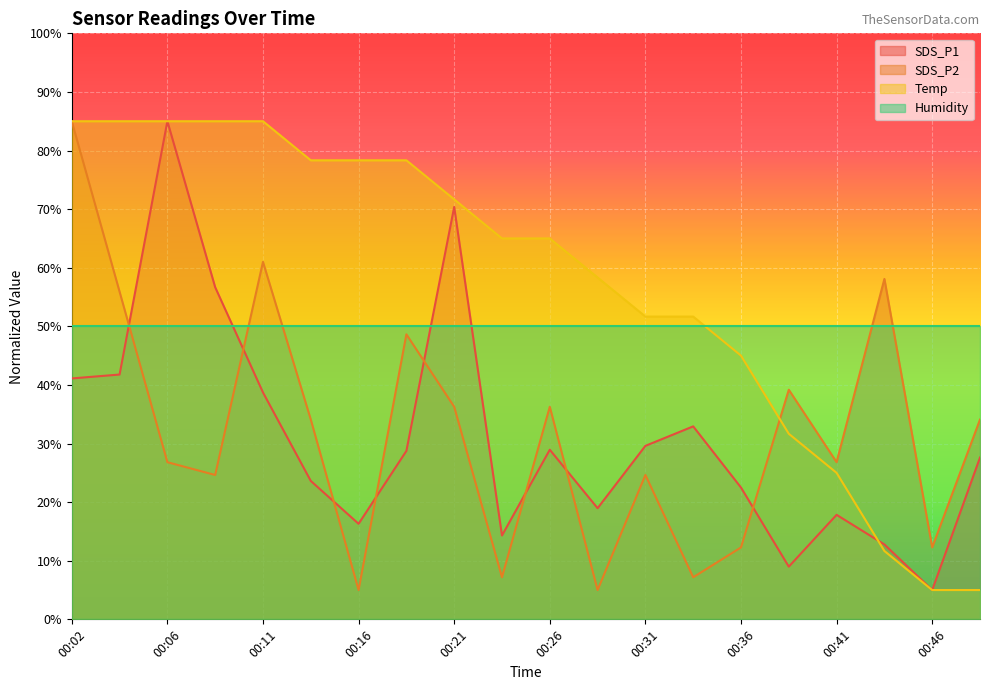

The Temp series shows 51.7 at 00:33. True or false?

True